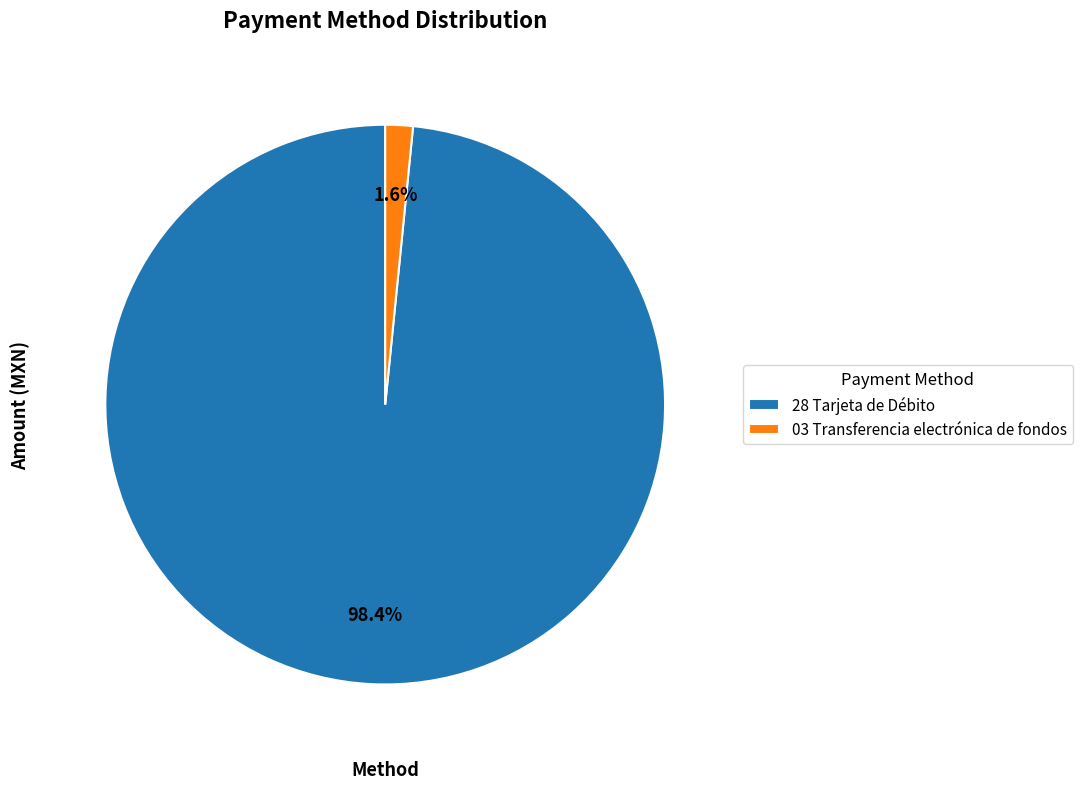

To the nearest percent, what is the average slice percentage?

50%